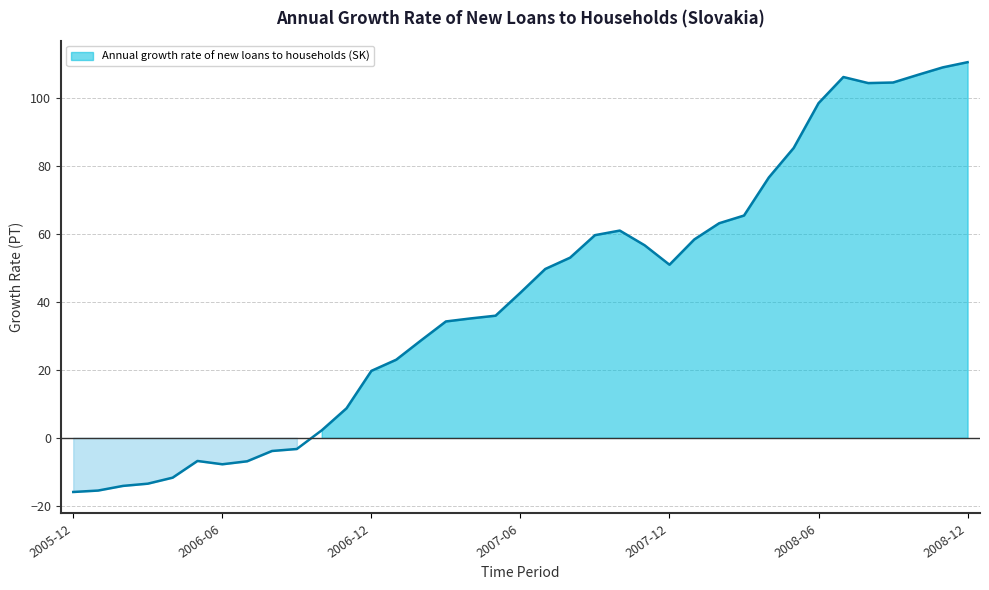

Reading left to right, list all the values displayed in this chart.

-15.9	-15.5	-14.1	-13.5	-11.7	-6.8	-7.8	-6.9	-3.9	-3.3	2.2	8.7	19.7	23.0	28.7	34.2	35.1	35.9	42.7	49.6	53.0	59.6	60.9	56.6	50.9	58.3	63.1	65.4	76.6	85.2	98.4	106.1	104.3	104.5	106.7	108.9	110.4